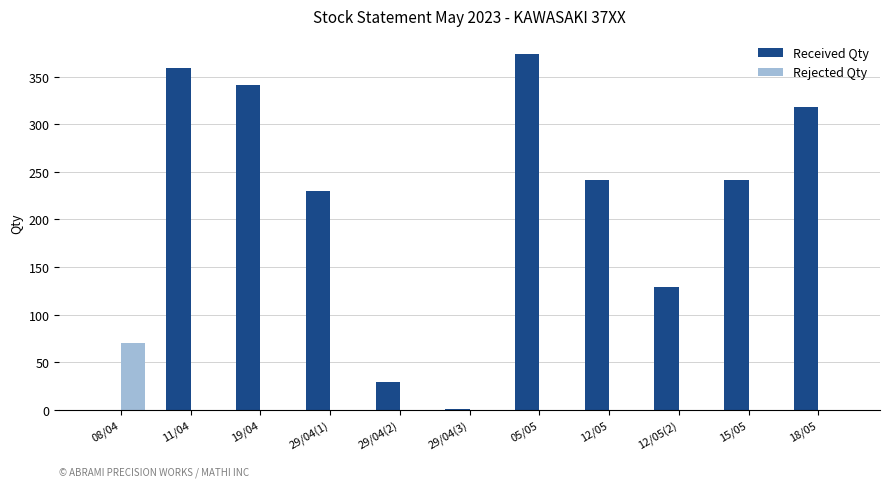

What is the greatest value displayed?

374